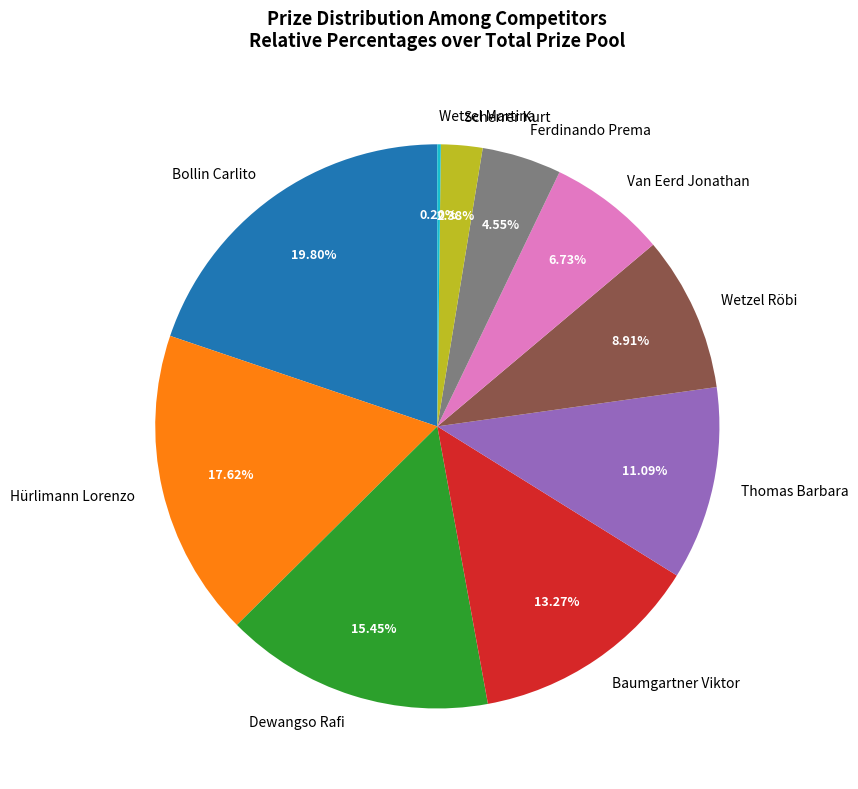

To the nearest percent, what is the difference between the Scherrer Kurt and Dewangso Rafi slice percentages?

13%